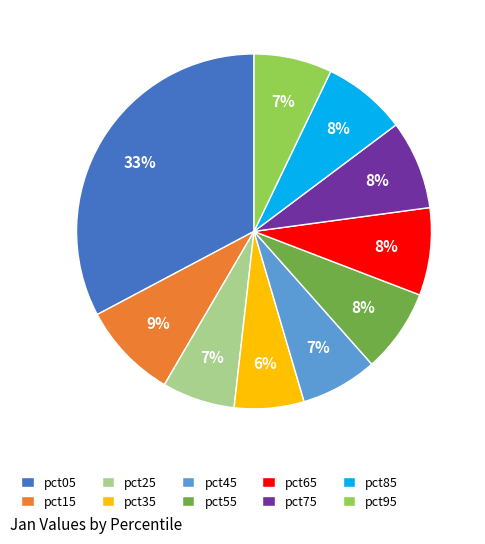

Which slice is the largest?

pct05